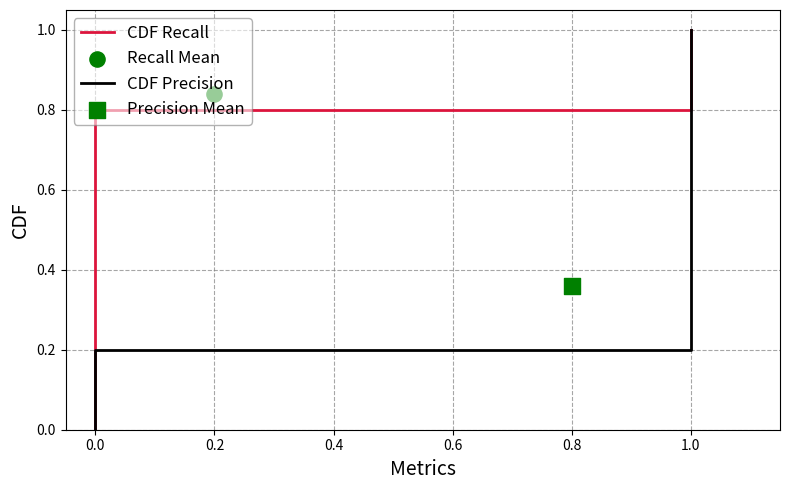

Which series contains the highest Y value?

CDF Recall